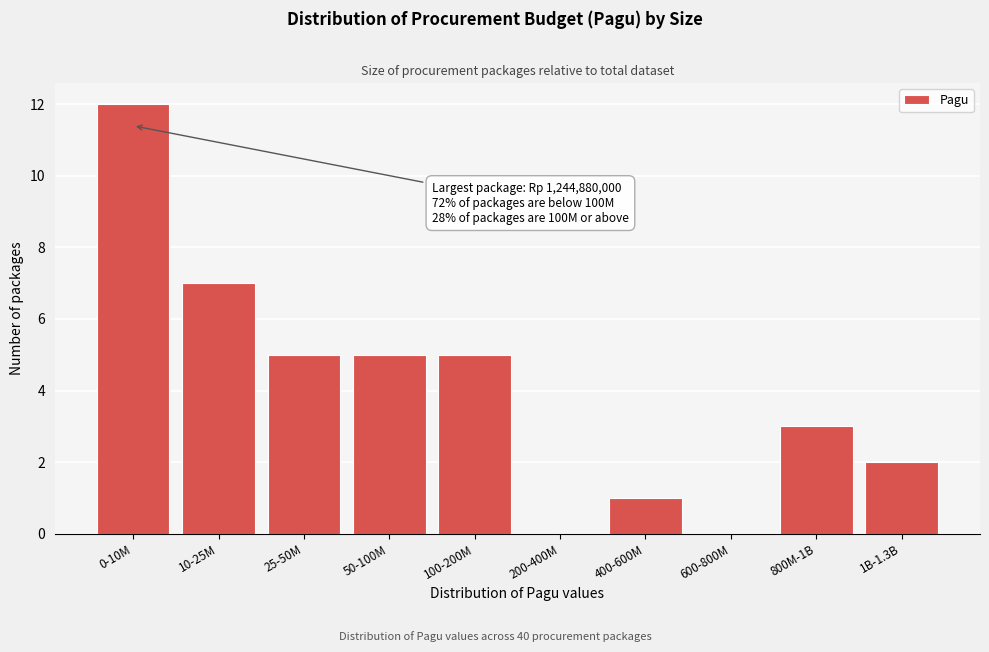

Reading right to left, extract all data points from this chart.

1B-1.3B=2	800M-1B=3	600-800M=0	400-600M=1	200-400M=0	100-200M=5	50-100M=5	25-50M=5	10-25M=7	0-10M=12